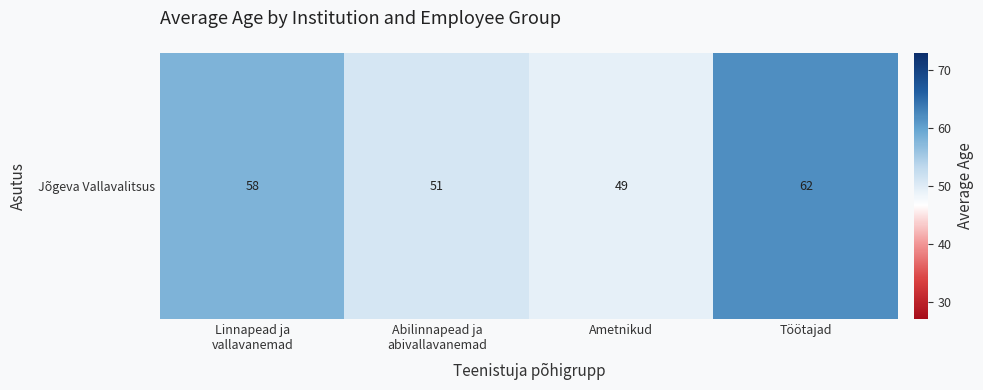

At which label does the data first exceed 58?

Töötajad